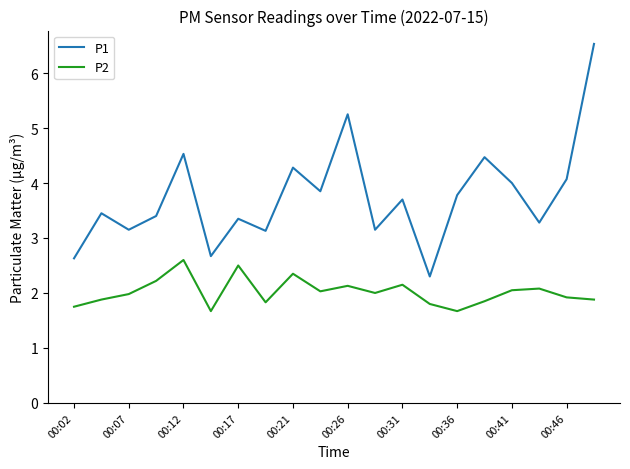

Which series has the widest spread of values?

P1